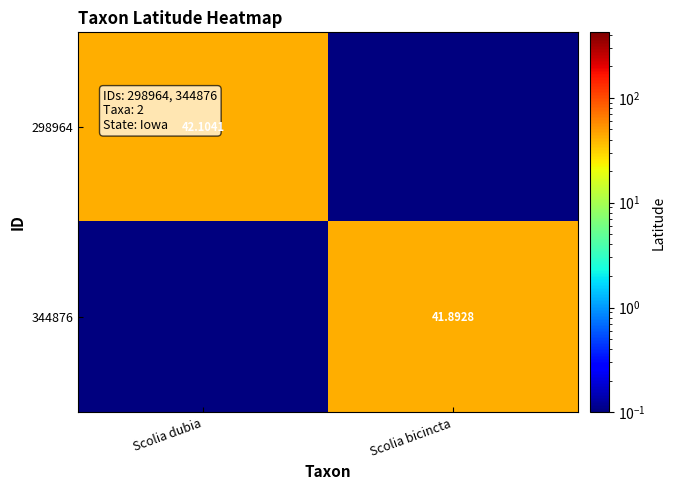

Between Scolia bicincta and Scolia dubia, which is larger?

Scolia dubia